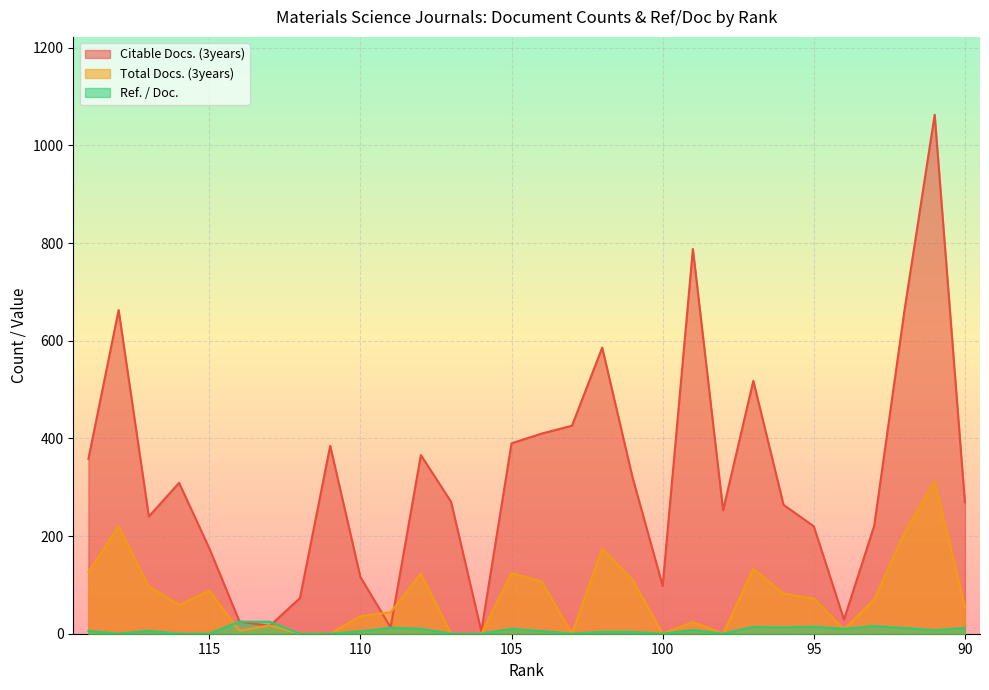

What is the value of the Total Docs. (3years) point at the 7th from the left?

17.0